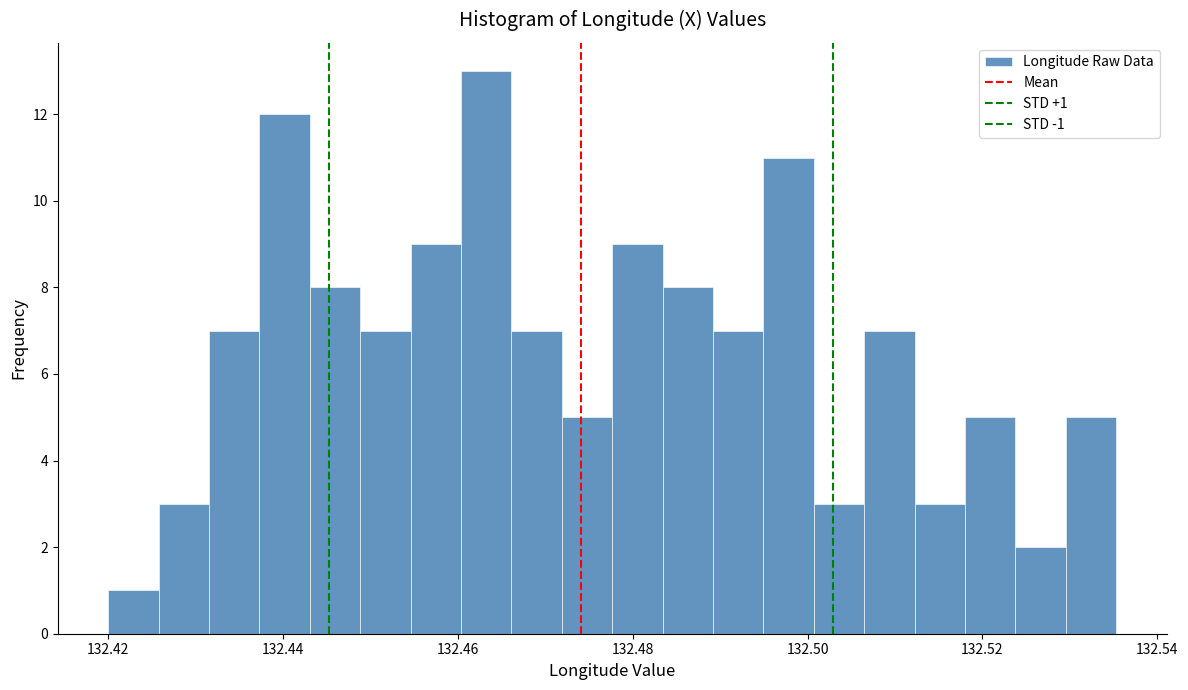

Around what value on the x-axis is the tallest bar? Give the approximate position of its centre, as read against the axis.

132.464